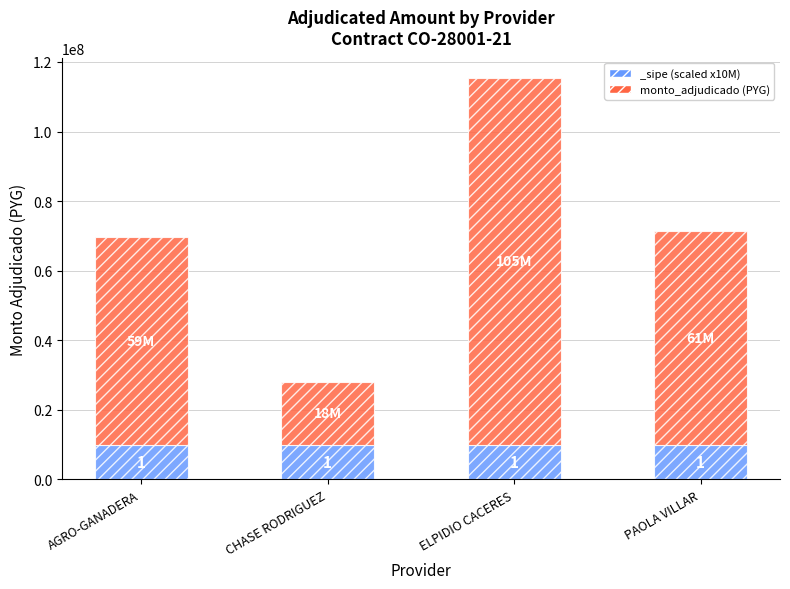

List the labels in order of value, largest first.

ELPIDIO CACERES, PAOLA VILLAR, AGRO-GANADERA, CHASE RODRIGUEZ